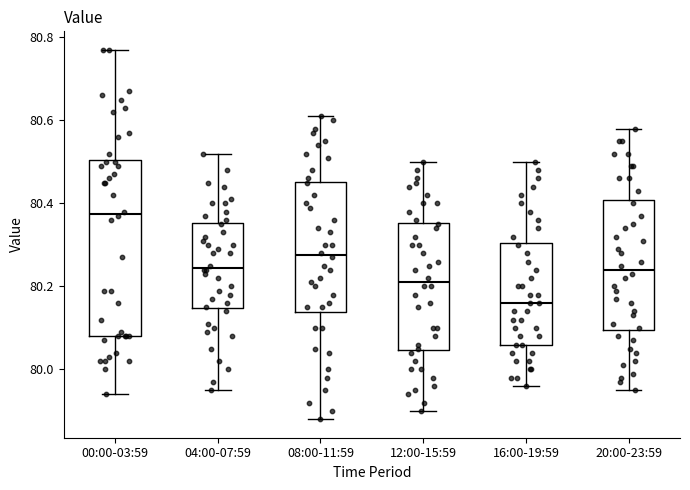

Where does the lower whisker of the box for 12:00-15:59 end on the y-axis? The values are not printed on the chart, so give them approximately, as read against the axis.

79.90